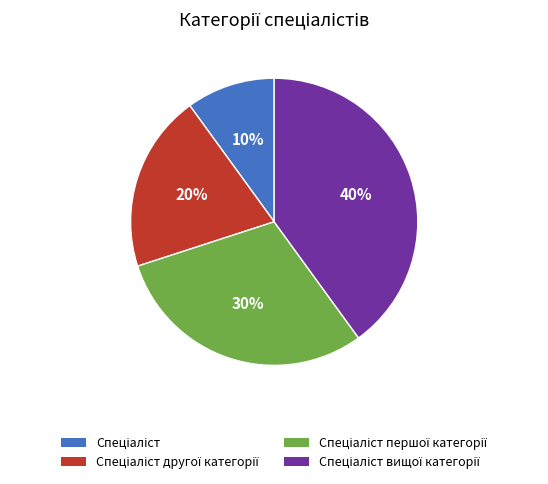

Does any single category account for the majority?

No